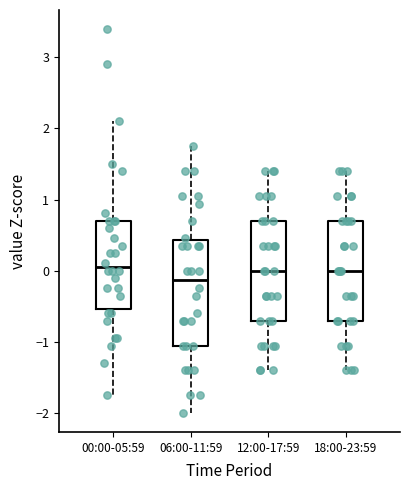

Reading left to right, transcribe this box plot: for each box, give where its median line is, the range the box spans, and where its two whiskers end, as read against the y-axis. The values are not printed on the chart, so give them approximately, as read against the axis.

00:00-05:59: median 0.0, box -0.5 to 0.7, whiskers -1.8 to 2.1
06:00-11:59: median -0.1, box -1.1 to 0.4, whiskers -2.0 to 1.7
12:00-17:59: median 0.0, box -0.7 to 0.7, whiskers -1.4 to 1.4
18:00-23:59: median 0.0, box -0.7 to 0.7, whiskers -1.4 to 1.4